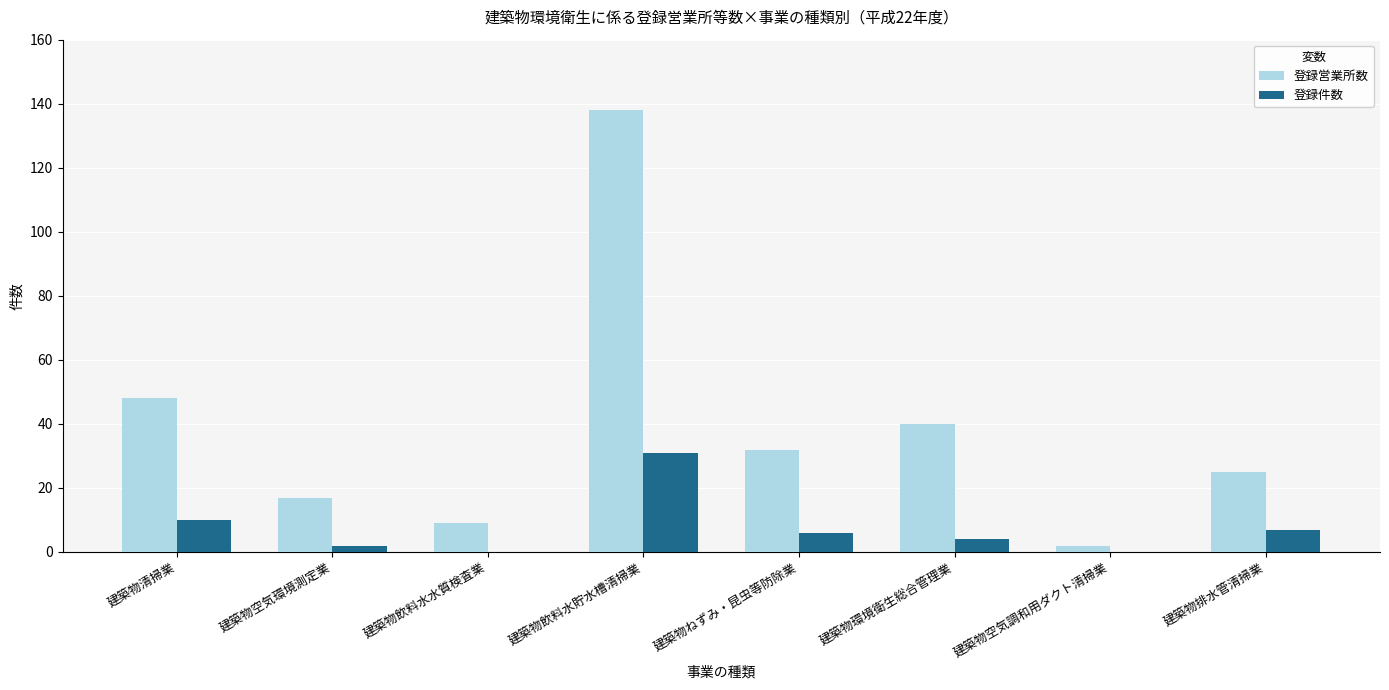

Between 建築物飲料水水質検査業 and 建築物ねずみ・昆虫等防除業, which series saw the biggest shift?

登録営業所数